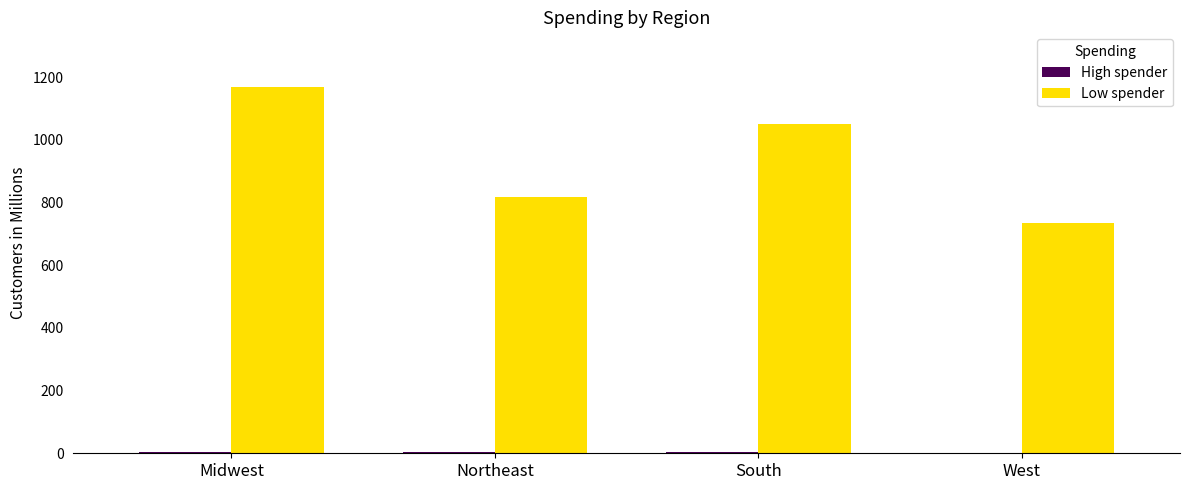

What is the maximum value shown in the chart?

1168